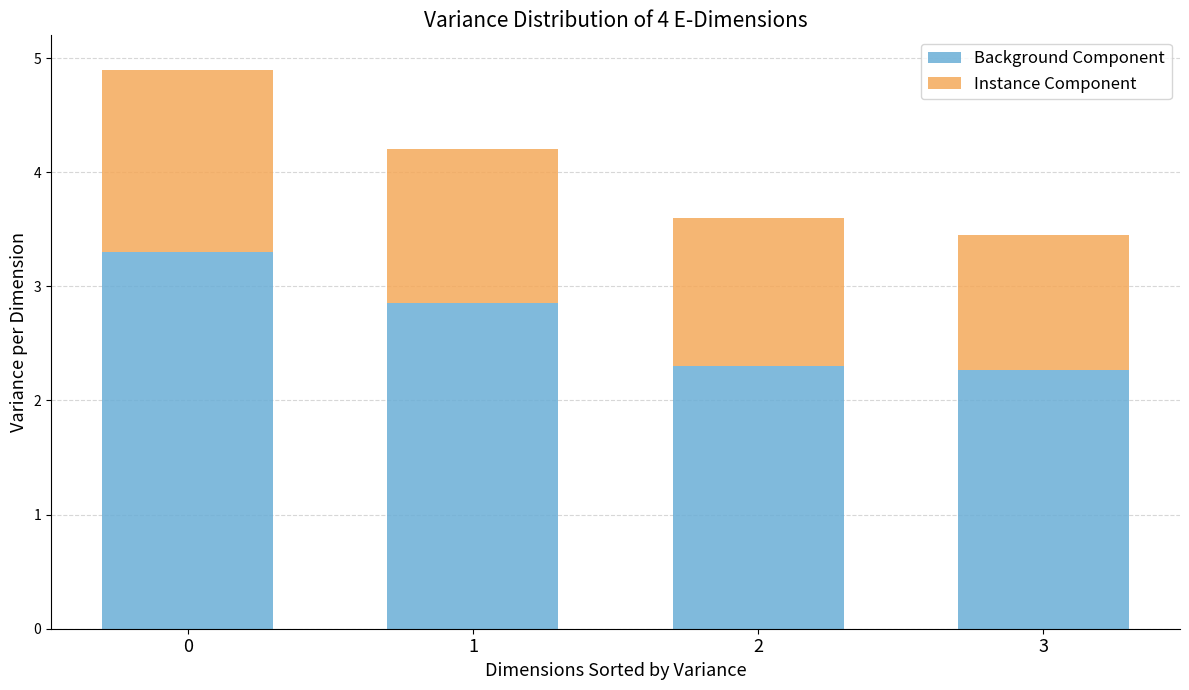

True or false: Background Component has a value of 3.3 at 0.

True